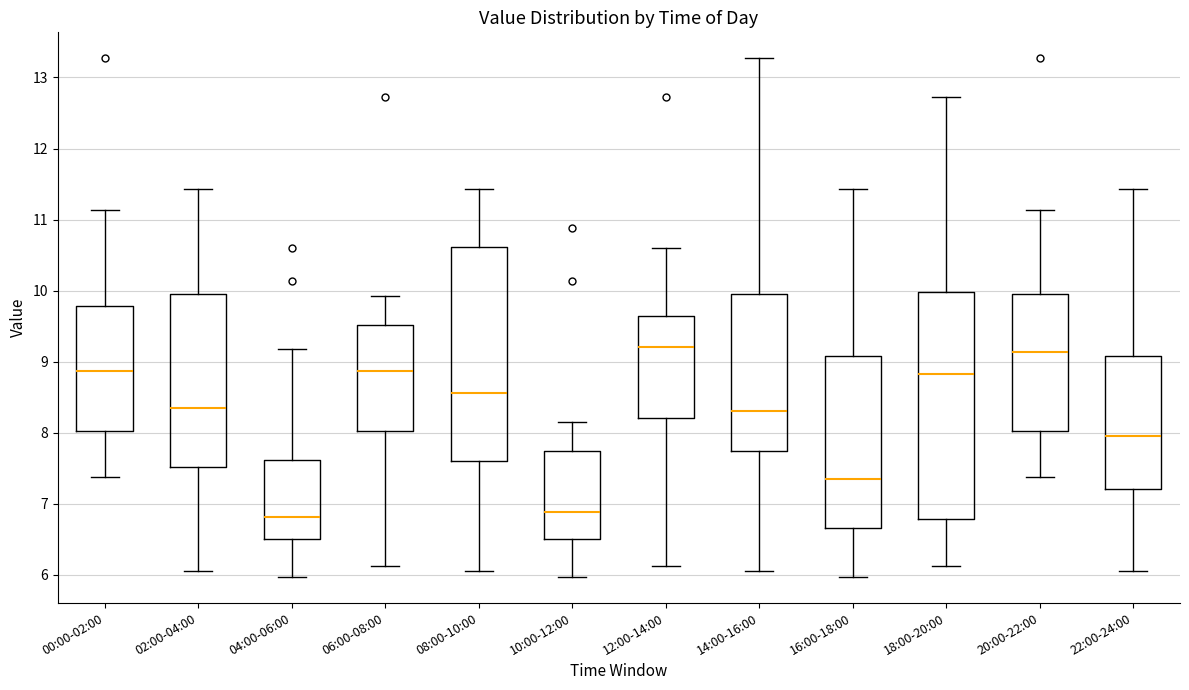

Reading left to right, transcribe this box plot: for each box, give where its median line is, the range the box spans, and where its two whiskers end, as read against the y-axis. The values are not printed on the chart, so give them approximately, as read against the axis.

00:00-02:00: median 8.9, box 8.0 to 9.8, whiskers 7.4 to 11.1
02:00-04:00: median 8.4, box 7.5 to 9.9, whiskers 6.1 to 11.4
04:00-06:00: median 6.8, box 6.5 to 7.6, whiskers 6.0 to 9.2
06:00-08:00: median 8.9, box 8.0 to 9.5, whiskers 6.1 to 9.9
08:00-10:00: median 8.6, box 7.6 to 10.6, whiskers 6.1 to 11.4
10:00-12:00: median 6.9, box 6.5 to 7.7, whiskers 6.0 to 8.2
12:00-14:00: median 9.2, box 8.2 to 9.6, whiskers 6.1 to 10.6
14:00-16:00: median 8.3, box 7.7 to 10.0, whiskers 6.1 to 13.3
16:00-18:00: median 7.4, box 6.7 to 9.1, whiskers 6.0 to 11.4
18:00-20:00: median 8.8, box 6.8 to 10.0, whiskers 6.1 to 12.7
20:00-22:00: median 9.1, box 8.0 to 10.0, whiskers 7.4 to 11.1
22:00-24:00: median 8.0, box 7.2 to 9.1, whiskers 6.1 to 11.4